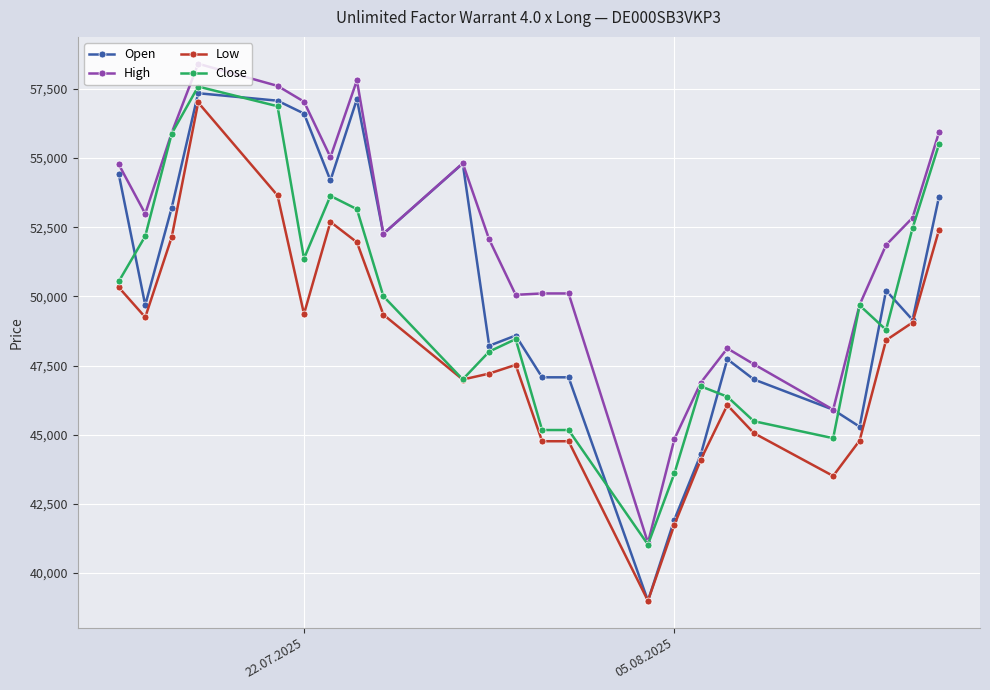

At how many categories does at least one series exceed 39661?

24